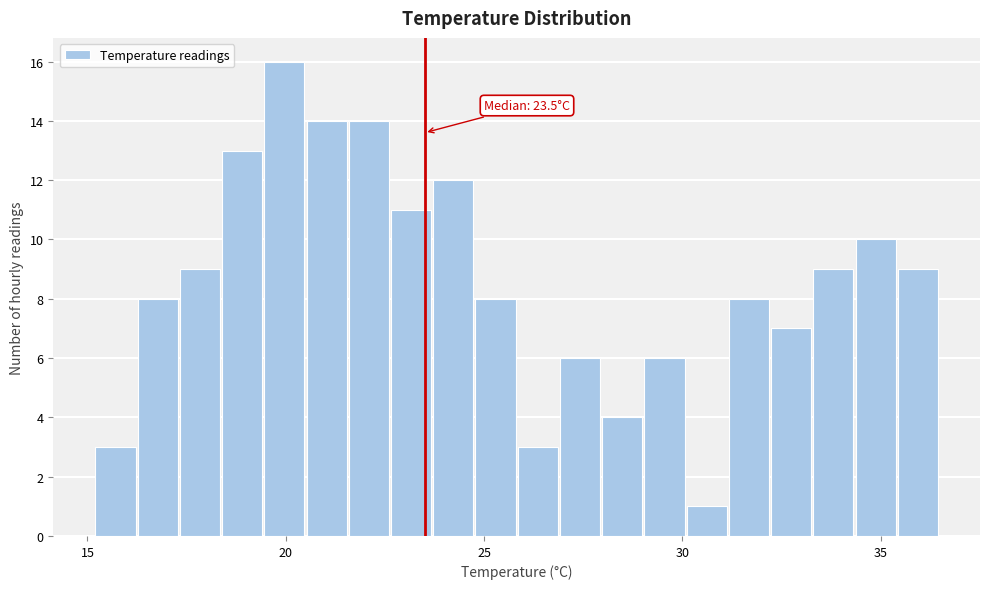

Read against the x-axis, roughly where is the centre of the tallest bar?

20.0